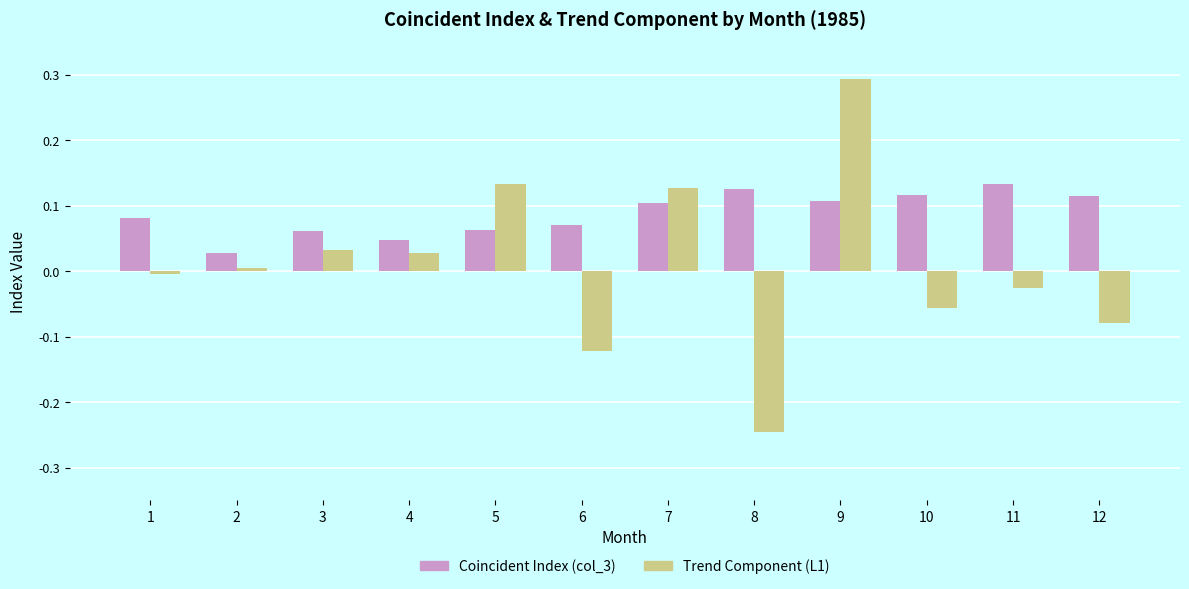

At which category is the sum across all series the highest?

9